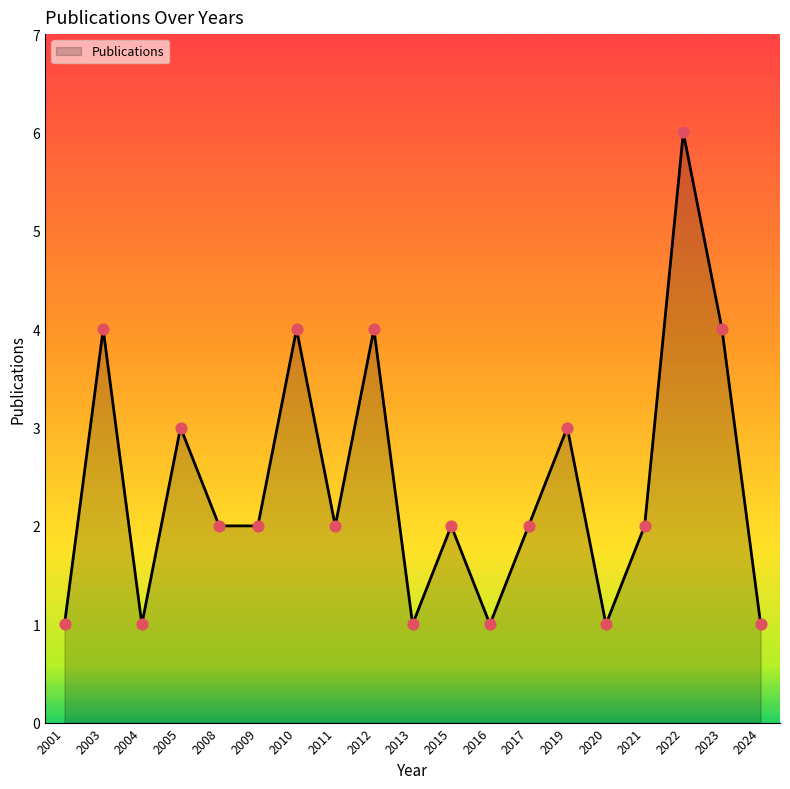

What is the change in value from 2022 to 2023?

-2